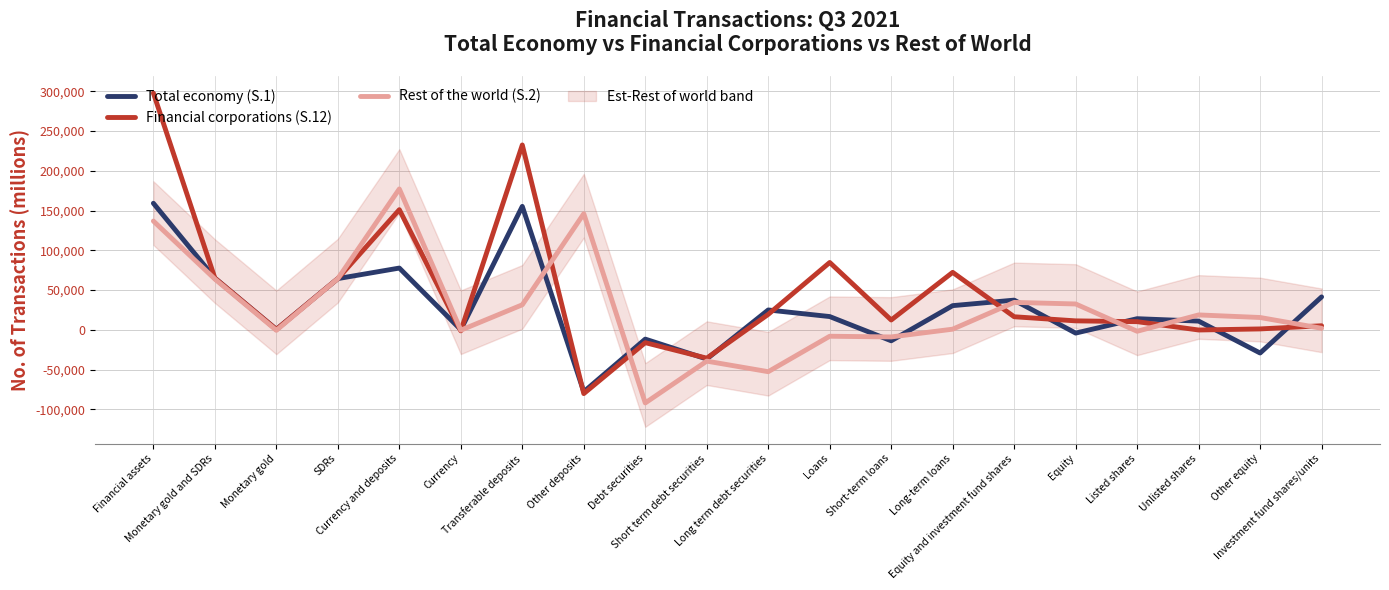

What is the value of the Total economy (S.1) point at the 18th from the left?

11006